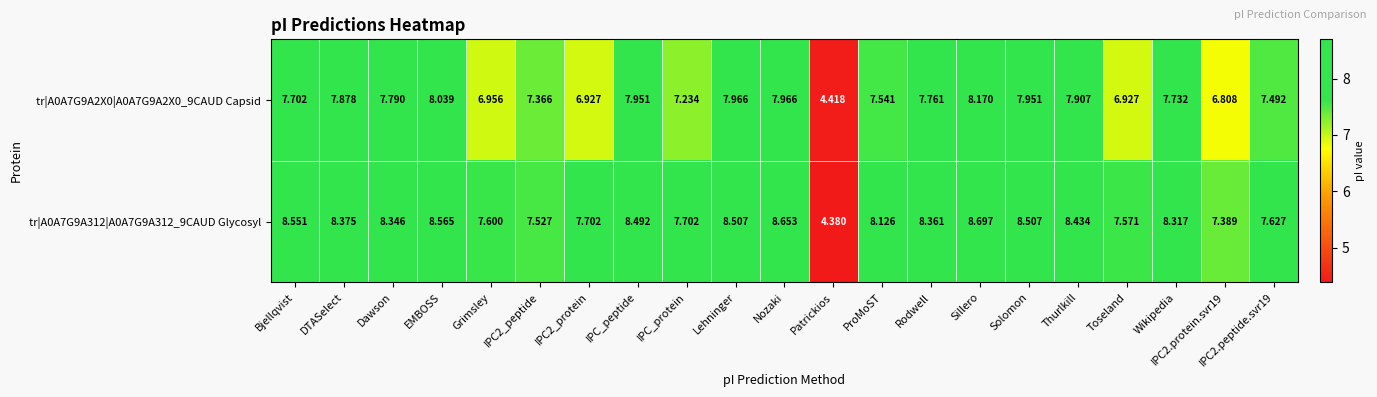

Which category has the highest value in the tr|A0A7G9A2X0|A0A7G9A2X0_9CAUD Capsid series?

Sillero